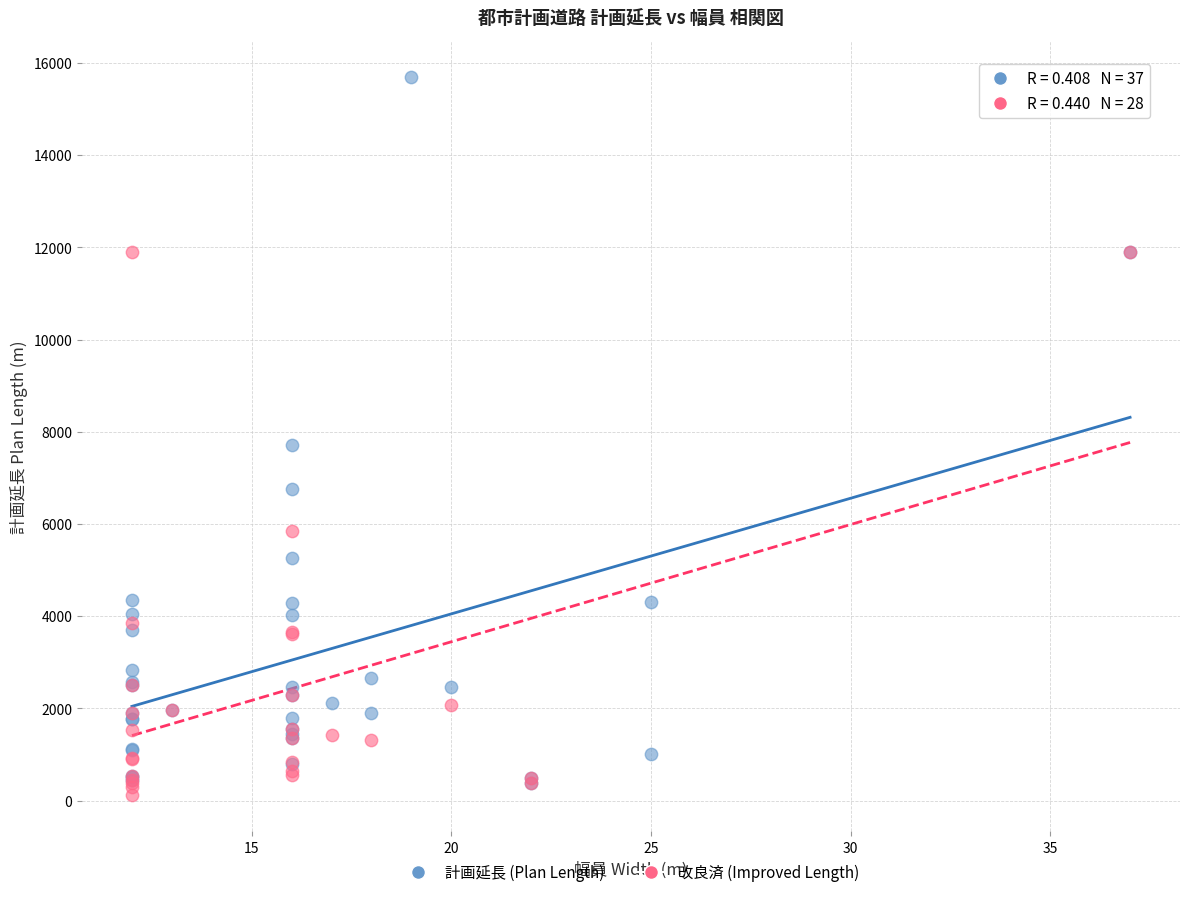

Which series reaches the maximum Y coordinate?

計画延長 (Plan Length)